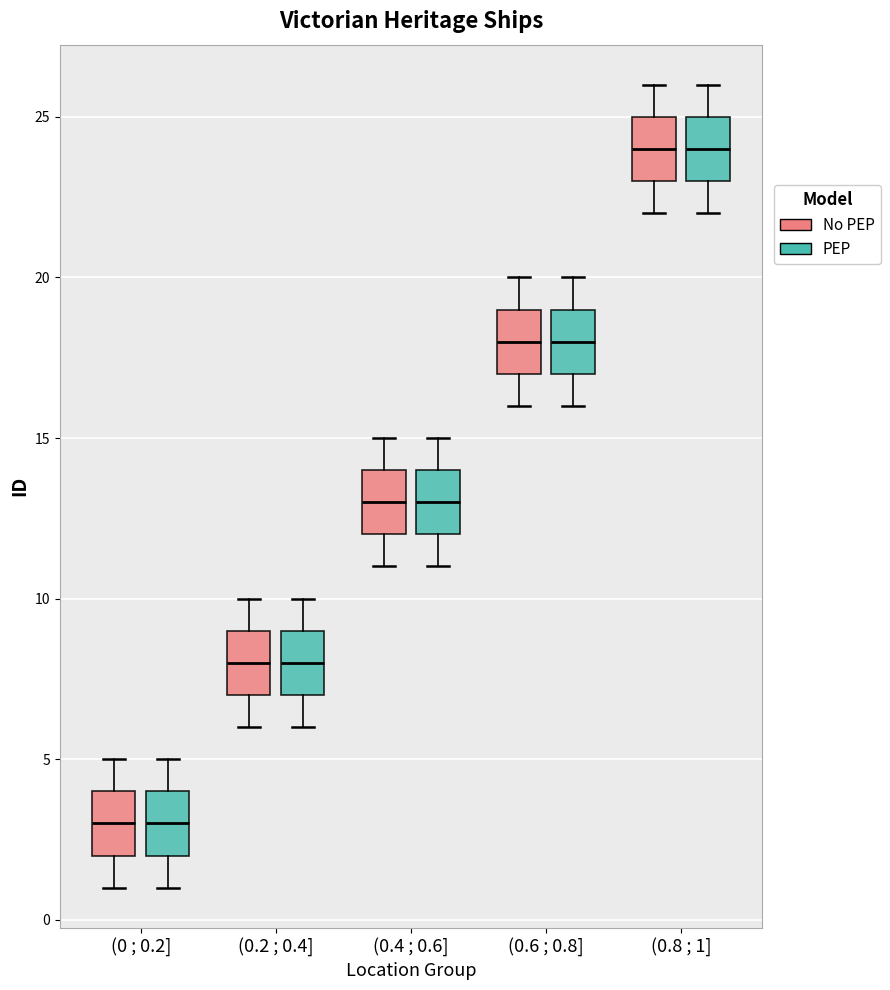

Reading left to right, transcribe this box plot: for each box, give where its median line is, the range the box spans, and where its two whiskers end, as read against the y-axis. The values are not printed on the chart, so give them approximately, as read against the axis.

(0 ; 0.2] (No PEP): median 3, box 2 to 4, whiskers 1 to 5
(0 ; 0.2] (PEP): median 3, box 2 to 4, whiskers 1 to 5
(0.2 ; 0.4] (No PEP): median 8, box 7 to 9, whiskers 6 to 10
(0.2 ; 0.4] (PEP): median 8, box 7 to 9, whiskers 6 to 10
(0.4 ; 0.6] (No PEP): median 13, box 12 to 14, whiskers 11 to 15
(0.4 ; 0.6] (PEP): median 13, box 12 to 14, whiskers 11 to 15
(0.6 ; 0.8] (No PEP): median 18, box 17 to 19, whiskers 16 to 20
(0.6 ; 0.8] (PEP): median 18, box 17 to 19, whiskers 16 to 20
(0.8 ; 1] (No PEP): median 24, box 23 to 25, whiskers 22 to 26
(0.8 ; 1] (PEP): median 24, box 23 to 25, whiskers 22 to 26